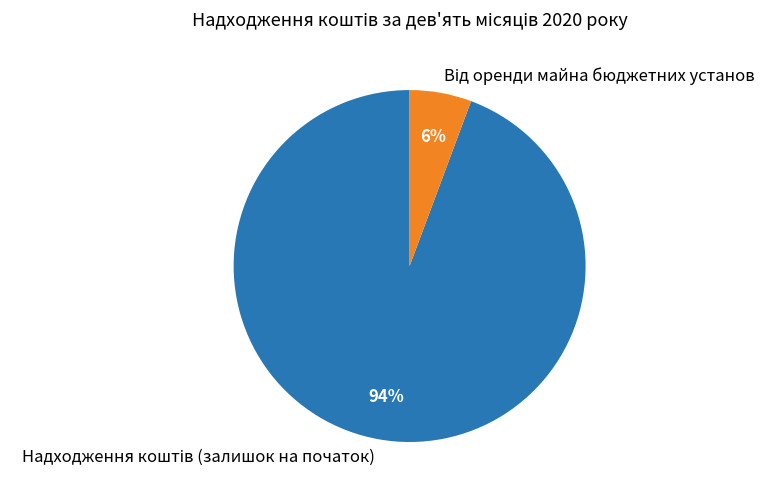

Is there any slice that represents more than half of the pie?

Yes